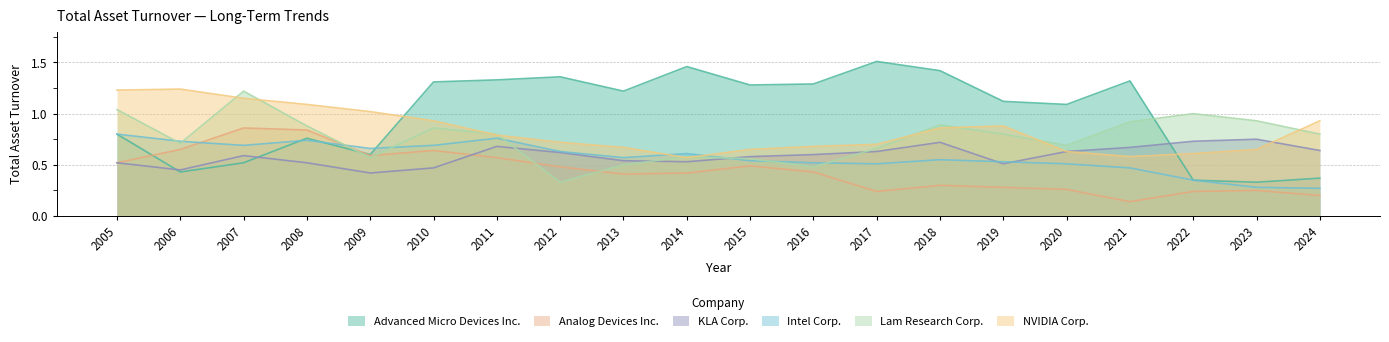

Which series ends up on top after the final intersection of Lam Research Corp. and Analog Devices Inc.?

Lam Research Corp.